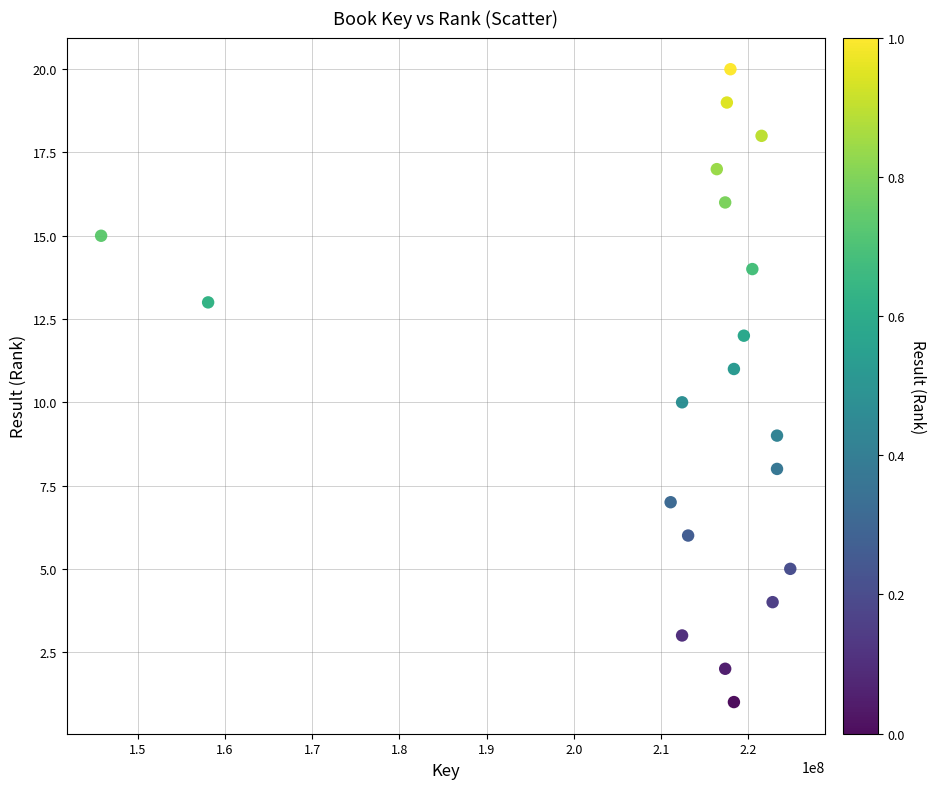

What is the range of X values (max minus min)?

79024034